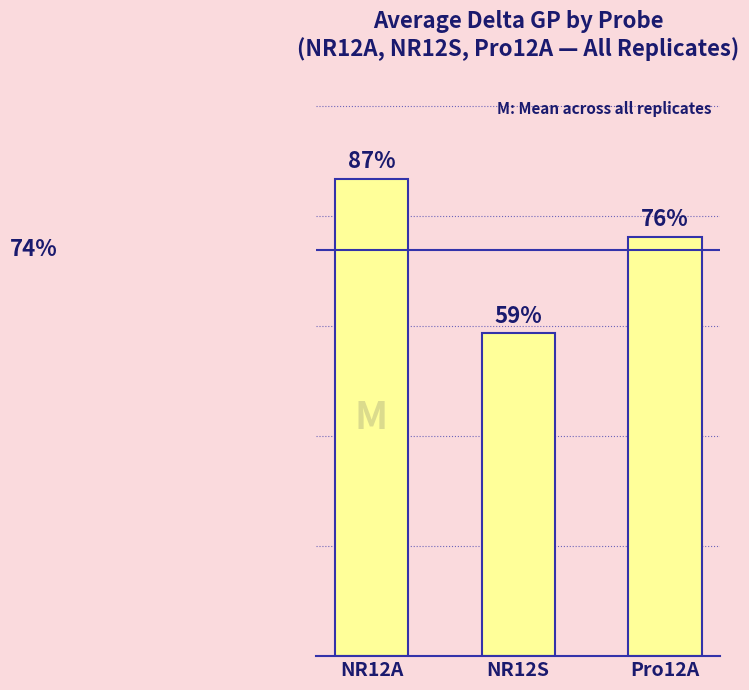

The chart shows a value of 0.2 at NR12S. True or false?

False